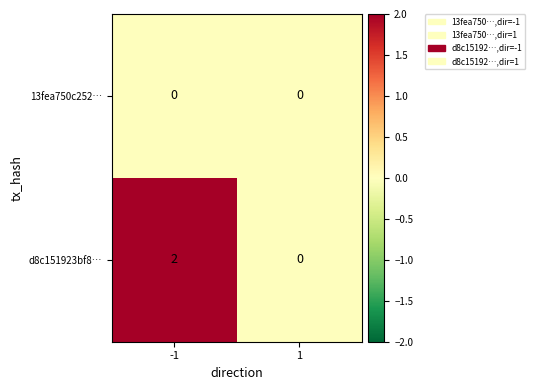

At which category is the sum across all series the highest?

-1